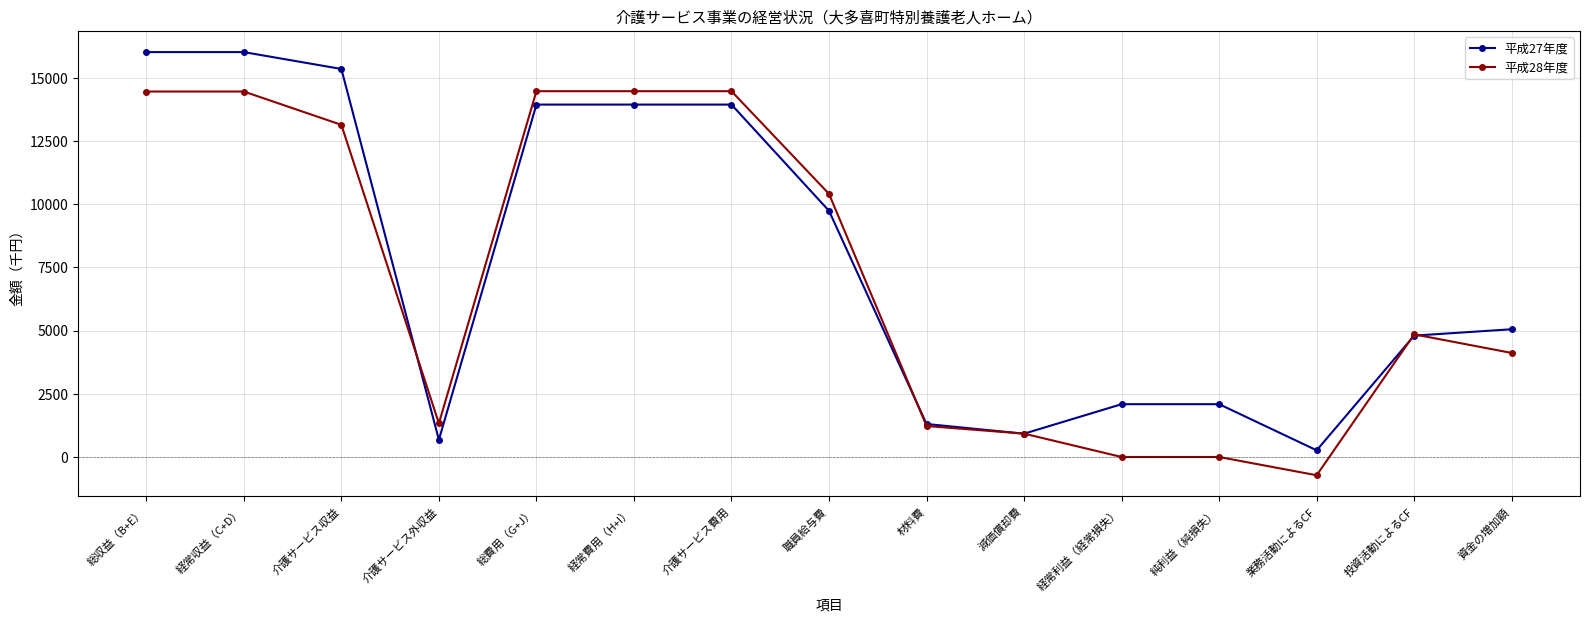

At which label is 平成28年度 closest to 6876?

投資活動によるCF